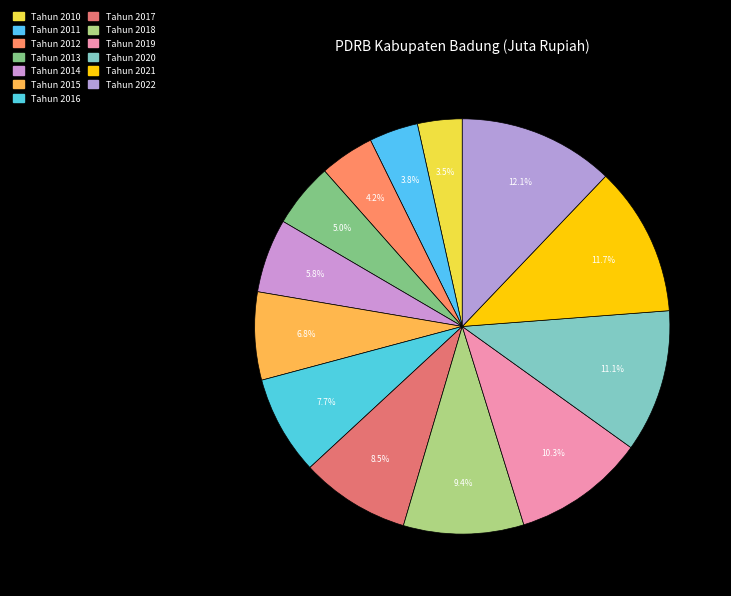

Rank the categories by value from lowest to highest.

Tahun 2010, Tahun 2011, Tahun 2012, Tahun 2013, Tahun 2014, Tahun 2015, Tahun 2016, Tahun 2017, Tahun 2018, Tahun 2019, Tahun 2020, Tahun 2021, Tahun 2022